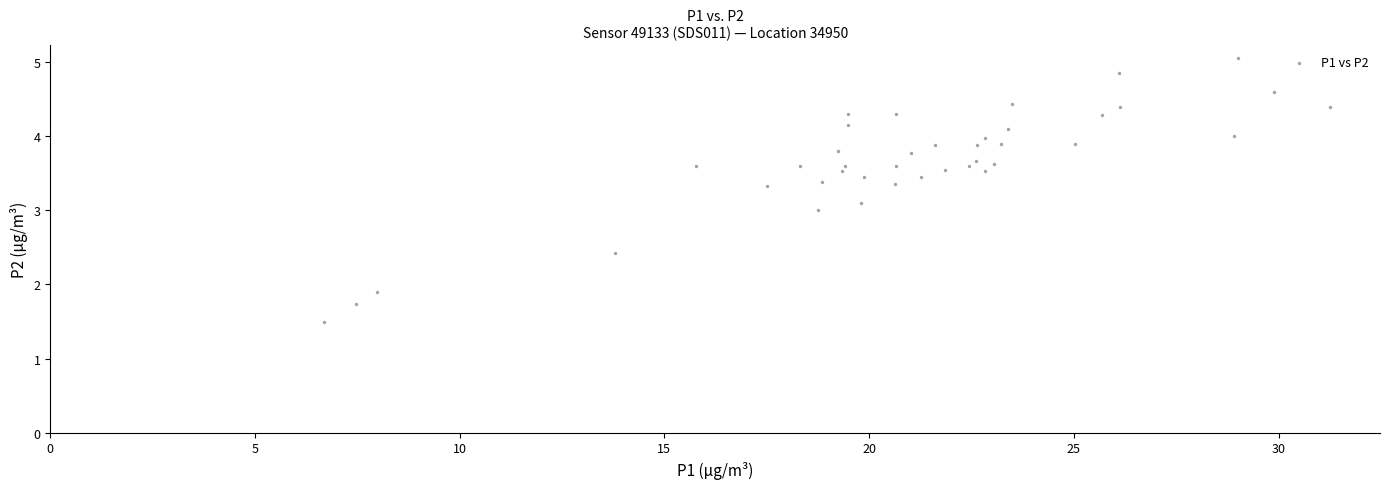

What is the range of X values (max minus min)?

24.6